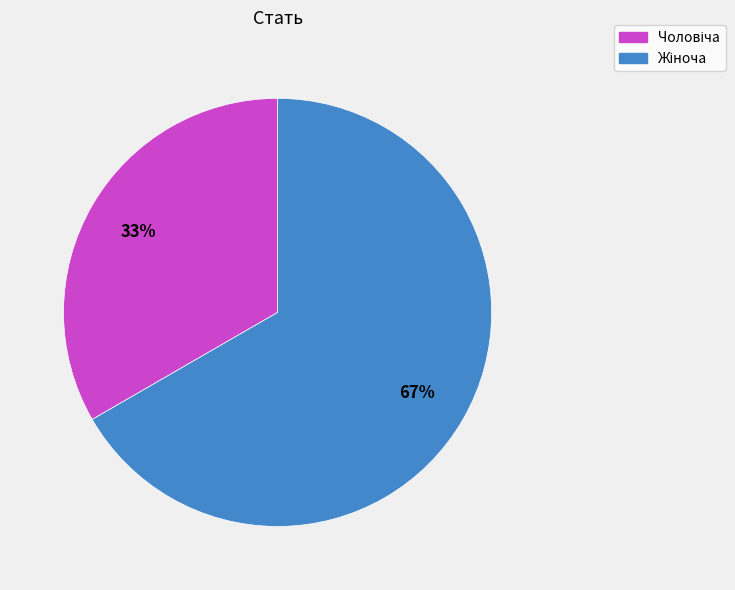

To the nearest percent, what is the average slice percentage?

50%